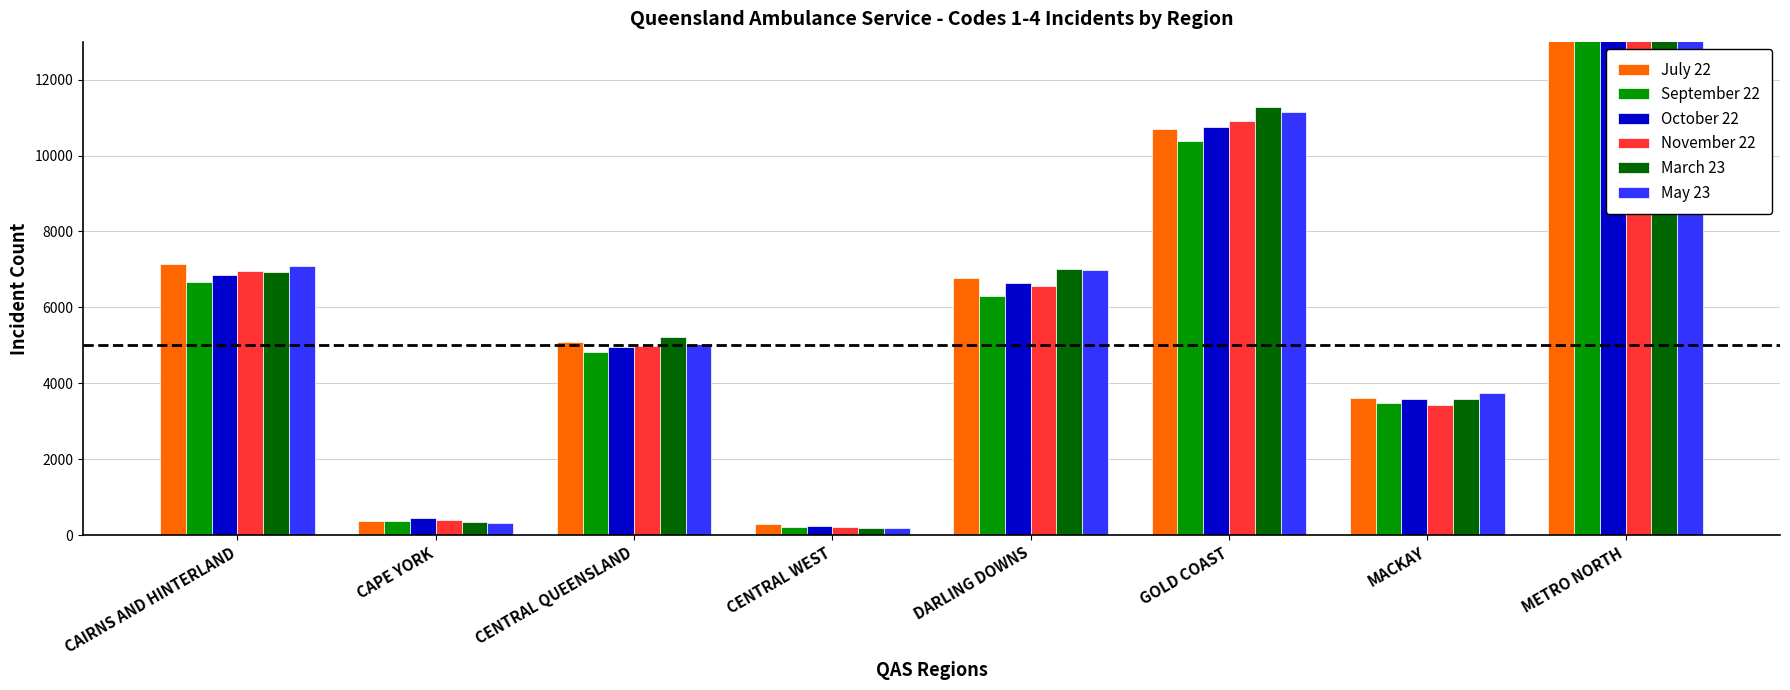

What is the approximate value of October 22 at CENTRAL WEST?

237